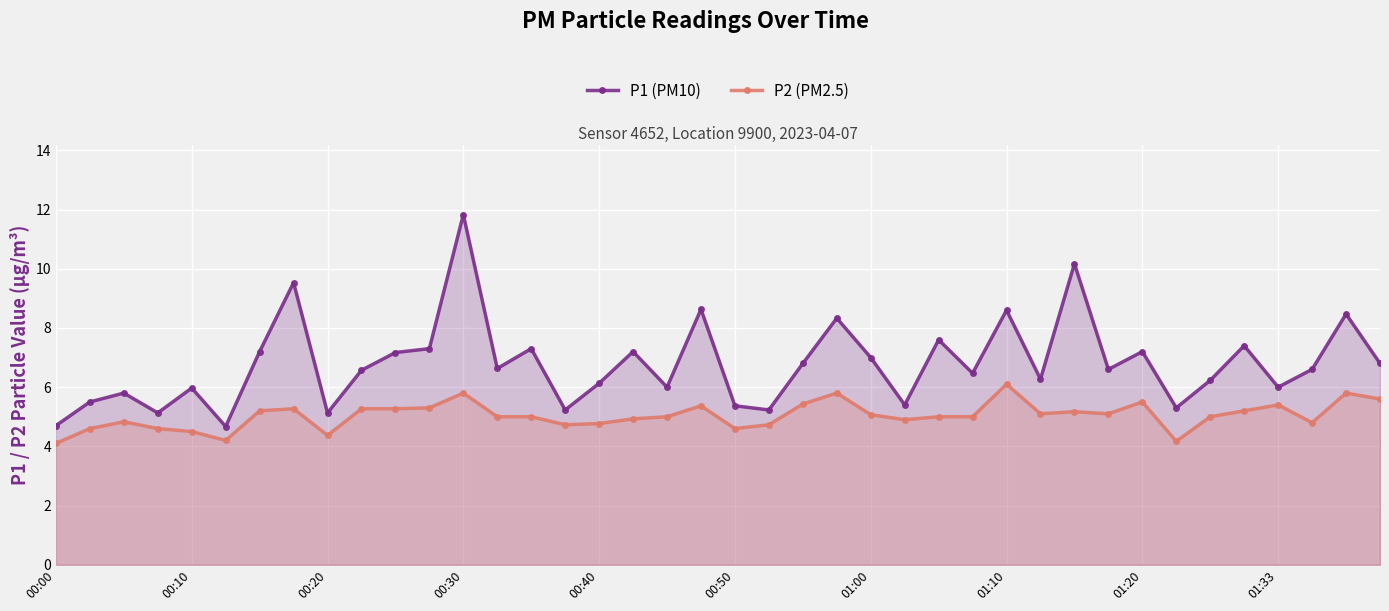

Rank the series by their maximum value, from highest to lowest.

P1 (PM10), P2 (PM2.5)